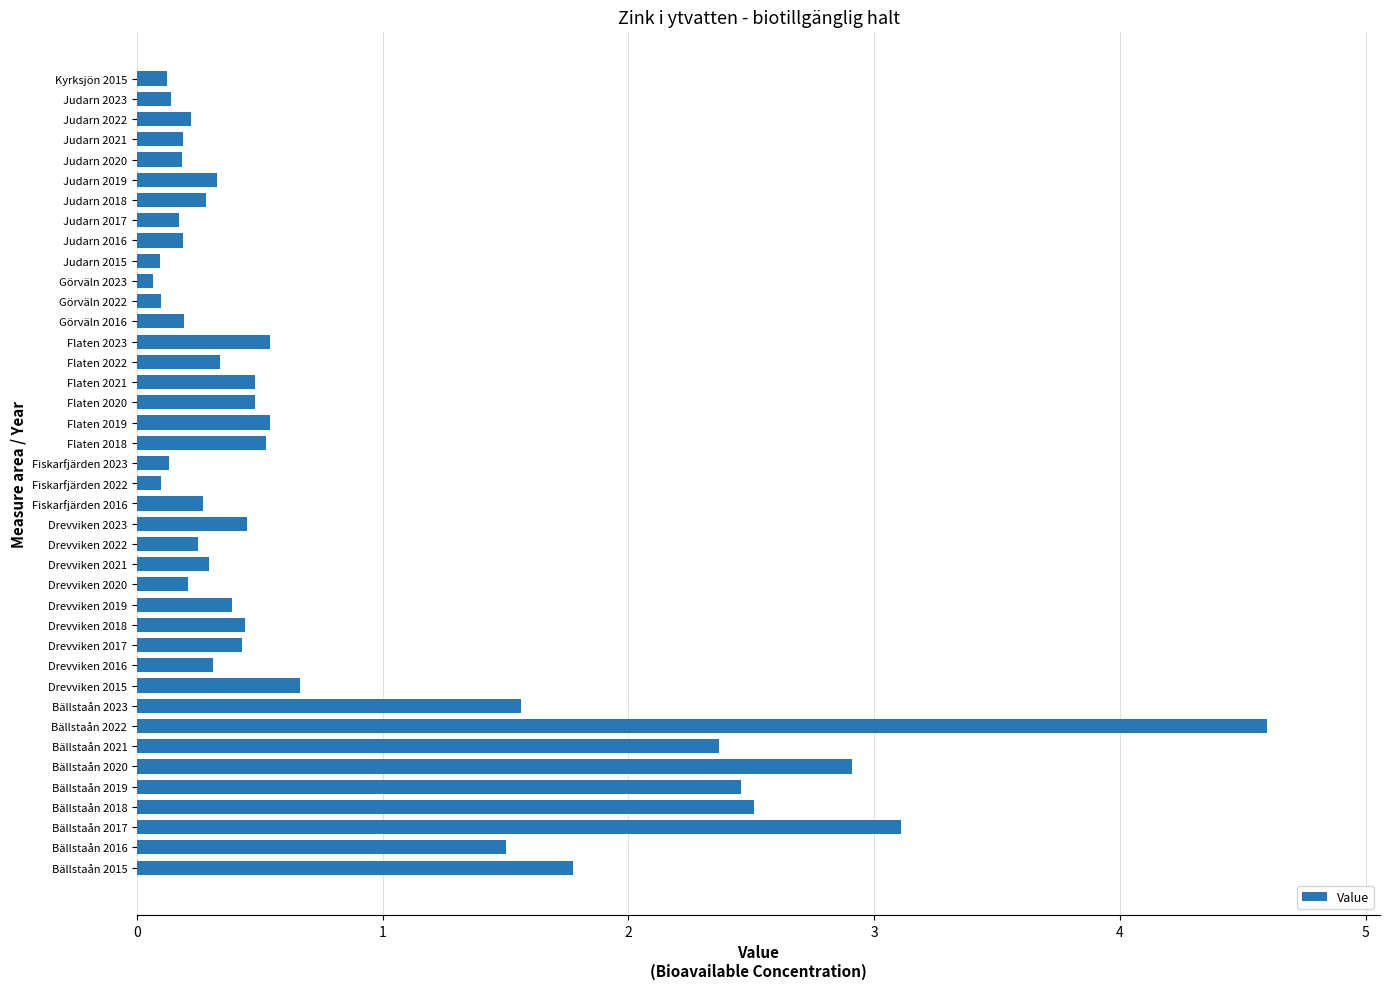

Count the number of data series in this chart.

1